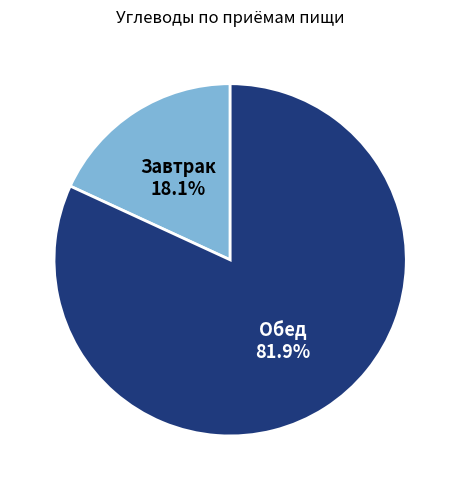

What is the ratio of the value at Обед to the value at Завтрак?

4.5